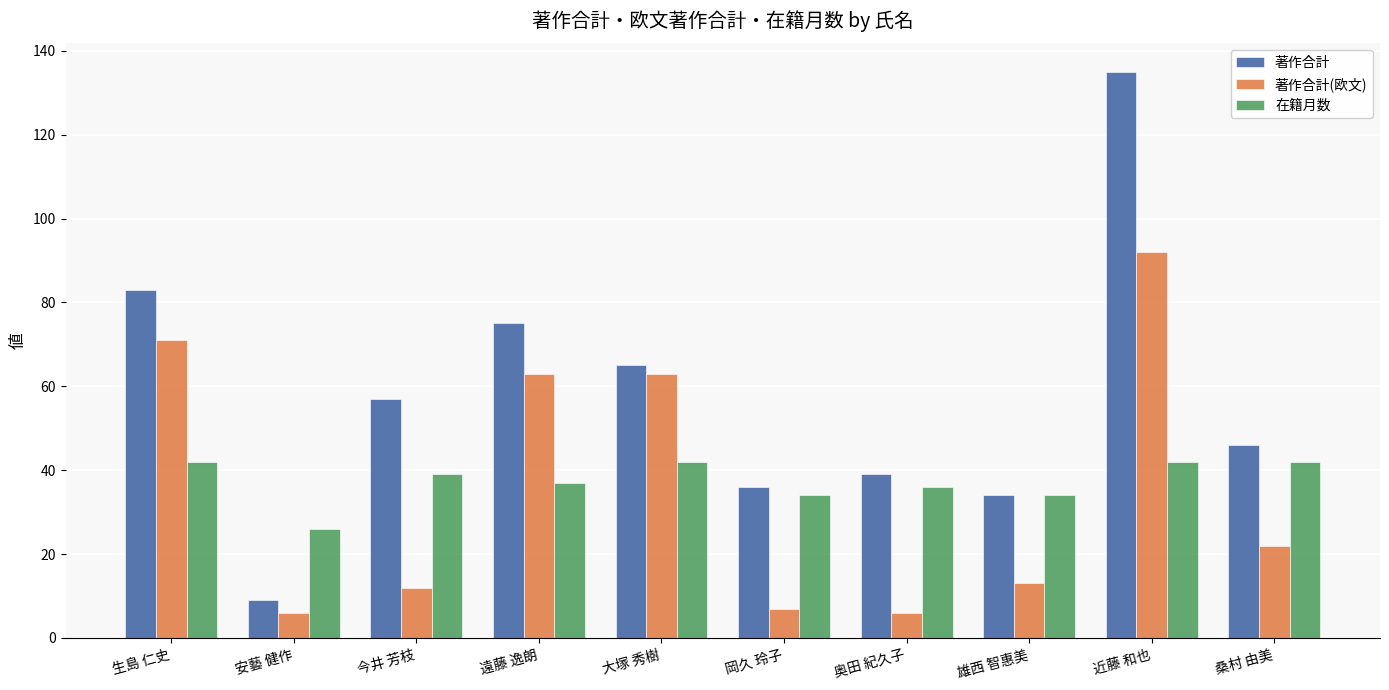

What is the sum of the 在籍月数 values at 岡久 玲子 and 生島 仁史?

76